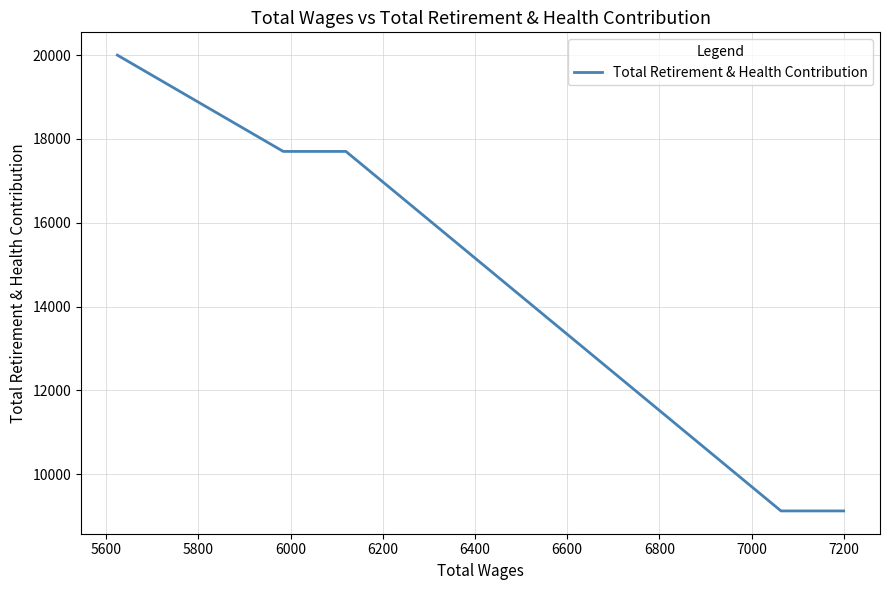

What is the difference between the second highest and second lowest values?

8575